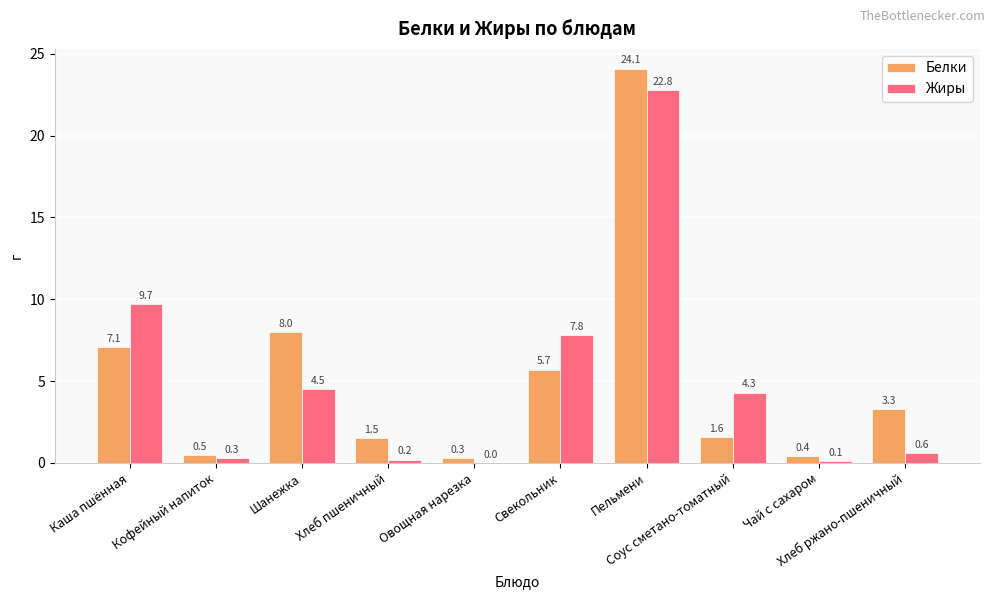

What is the highest value of the Белки series?

24.1